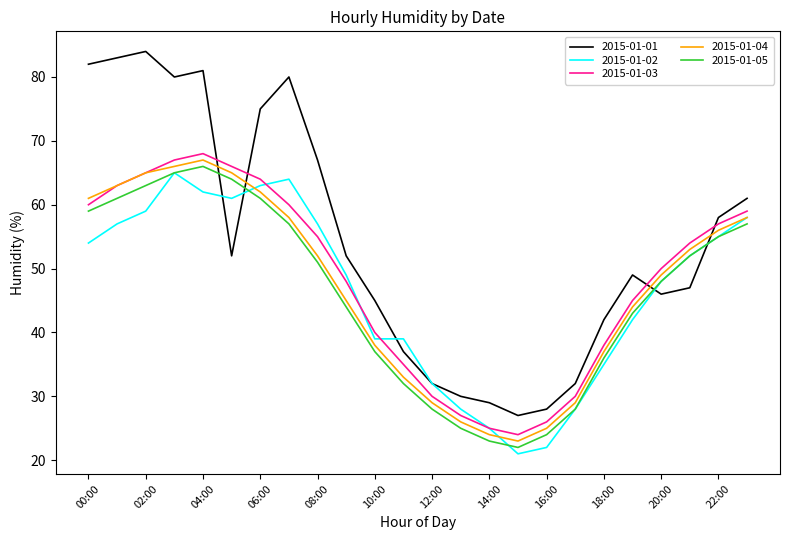

Reading left to right, transcribe all the data shown in this chart.

2015-01-01: 82	83	84	80	81	52	75	80	67	52	45	37	32	30	29	27	28	32	42	49	46	47	58	61
2015-01-02: 54	57	59	65	62	61	63	64	57	49	39	39	32	28	25	21	22	28	35	42	48	52	55	58
2015-01-03: 60	63	65	67	68	66	64	60	55	48	40	35	30	27	25	24	26	30	38	45	50	54	57	59
2015-01-04: 61	63	65	66	67	65	62	58	52	45	38	33	29	26	24	23	25	29	37	44	49	53	56	58
2015-01-05: 59	61	63	65	66	64	61	57	51	44	37	32	28	25	23	22	24	28	36	43	48	52	55	57